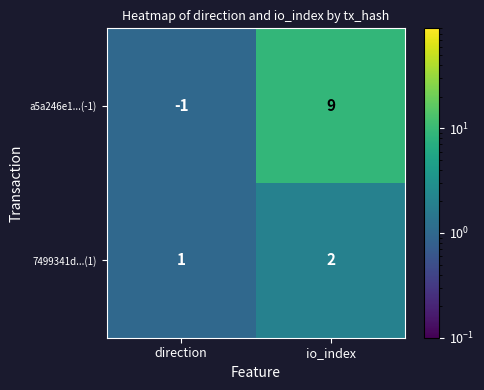

How many distinct data groups are displayed?

2